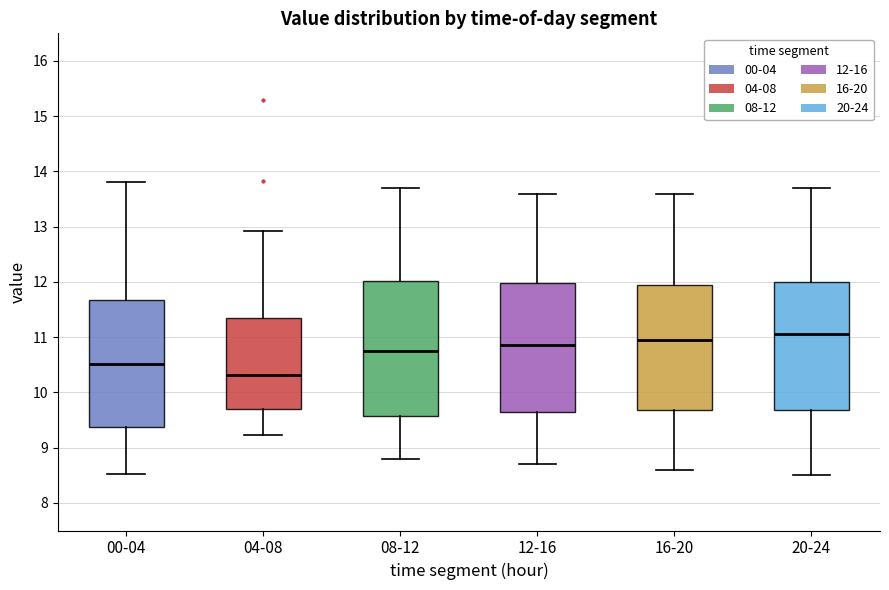

Which box's median line is the highest?

20-24